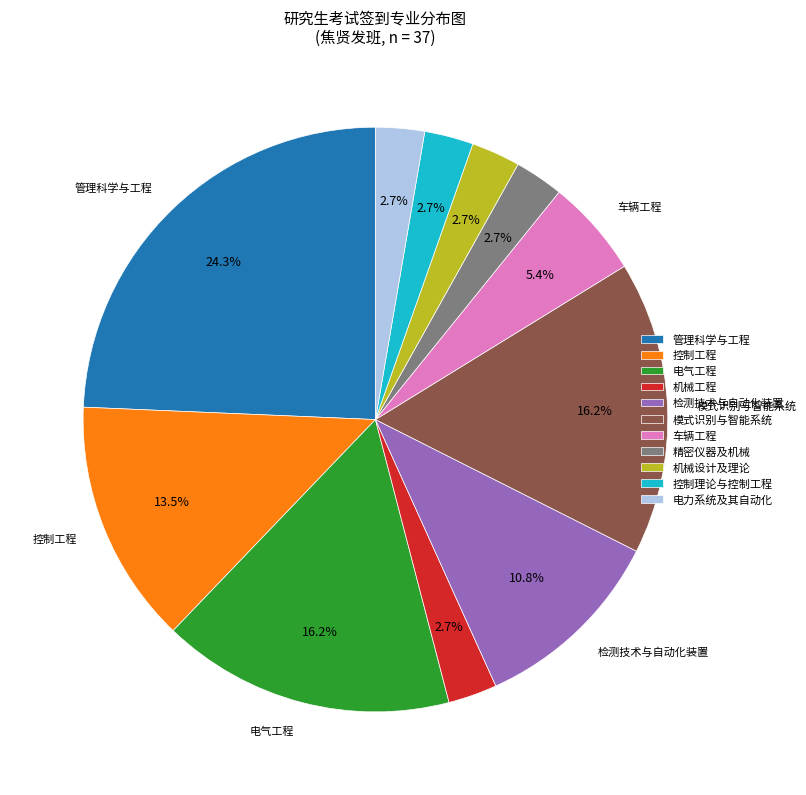

What is the largest slice in the pie chart?

管理科学与工程